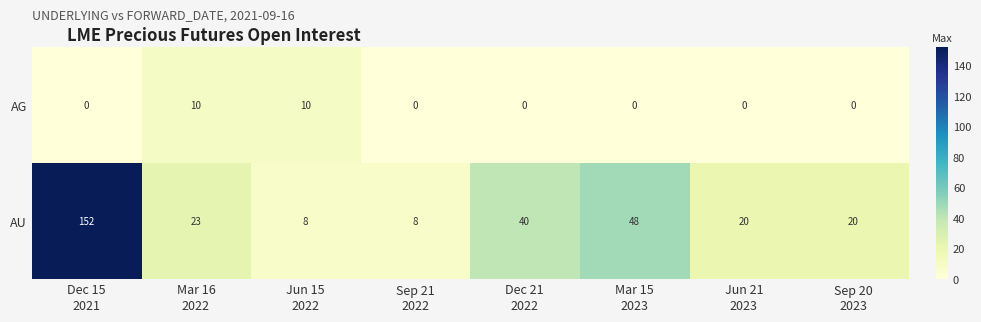

How many data points does each series have?

8